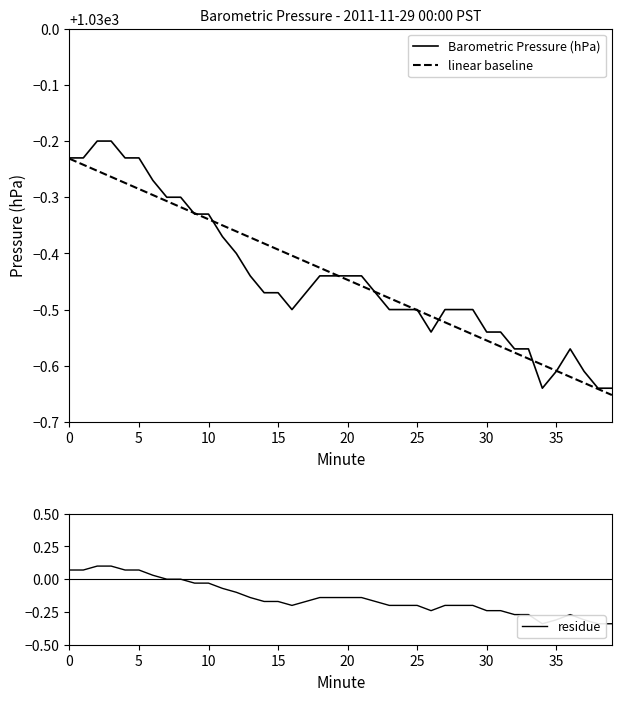

Is it true that linear baseline equals 245.1 at 10?

False